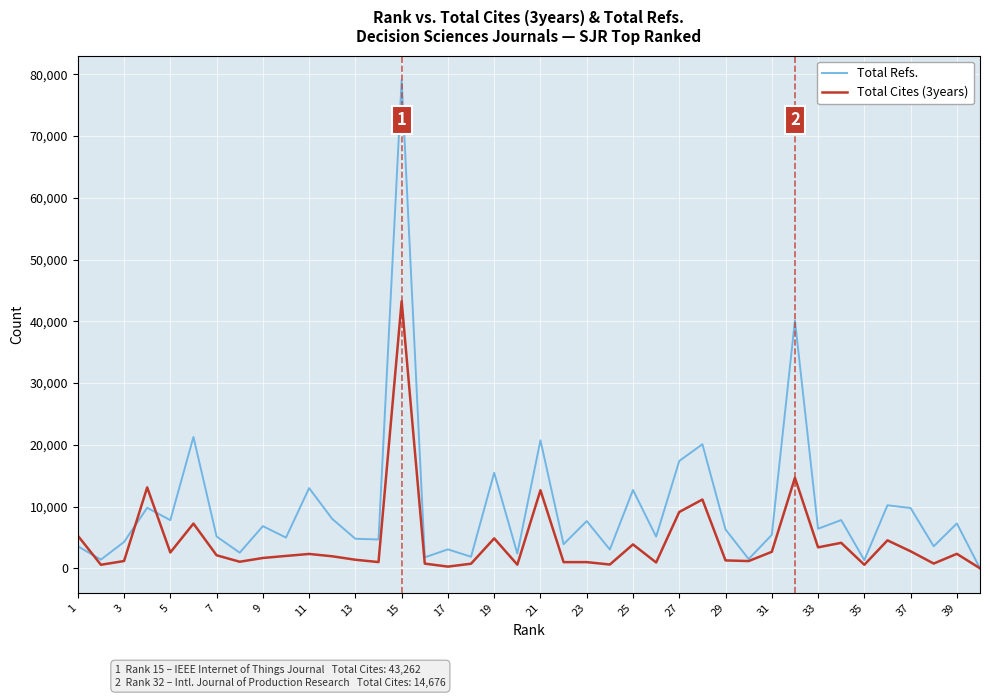

Which series has the largest total across all categories?

Total Refs.